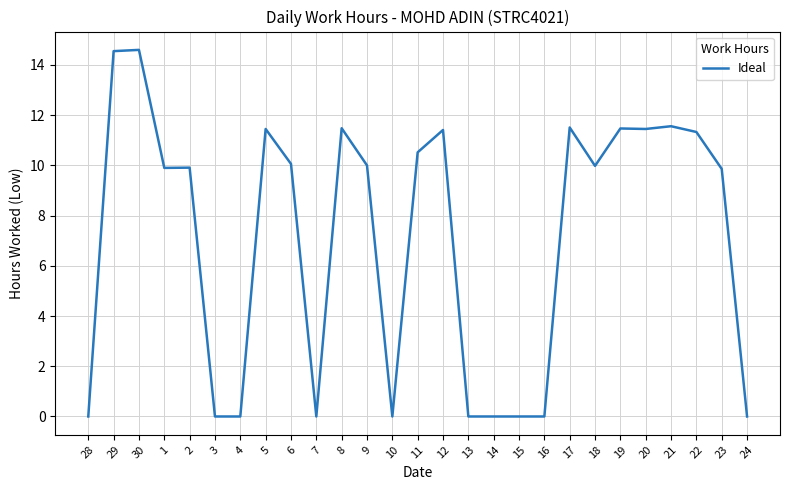

What is the difference between the values at 30 and 4?

14.6